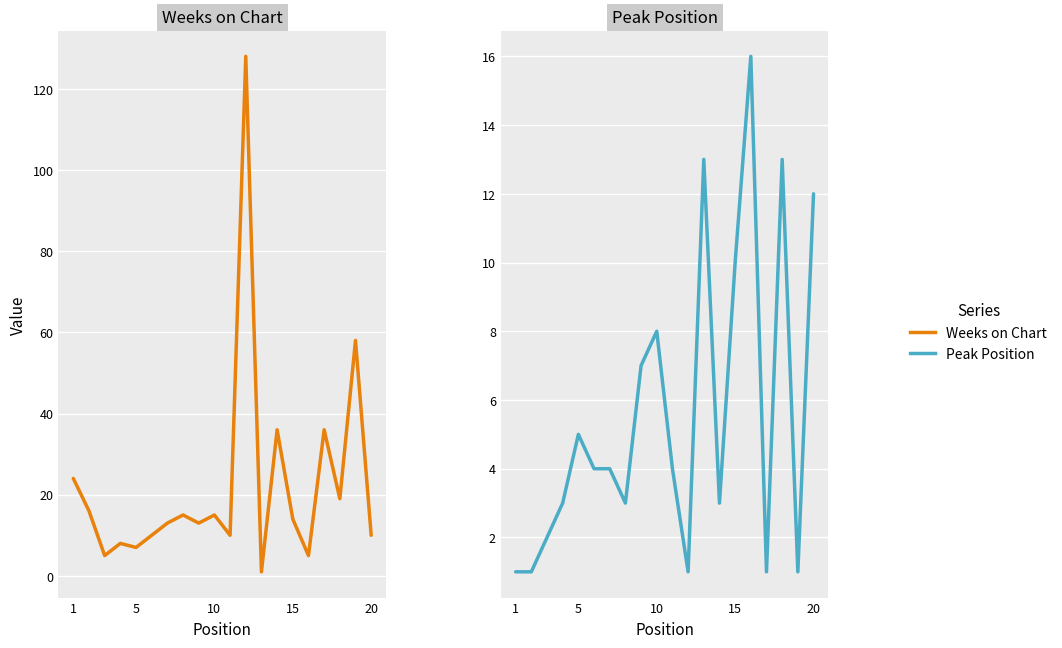

What is the highest value of the Weeks on Chart series?

128